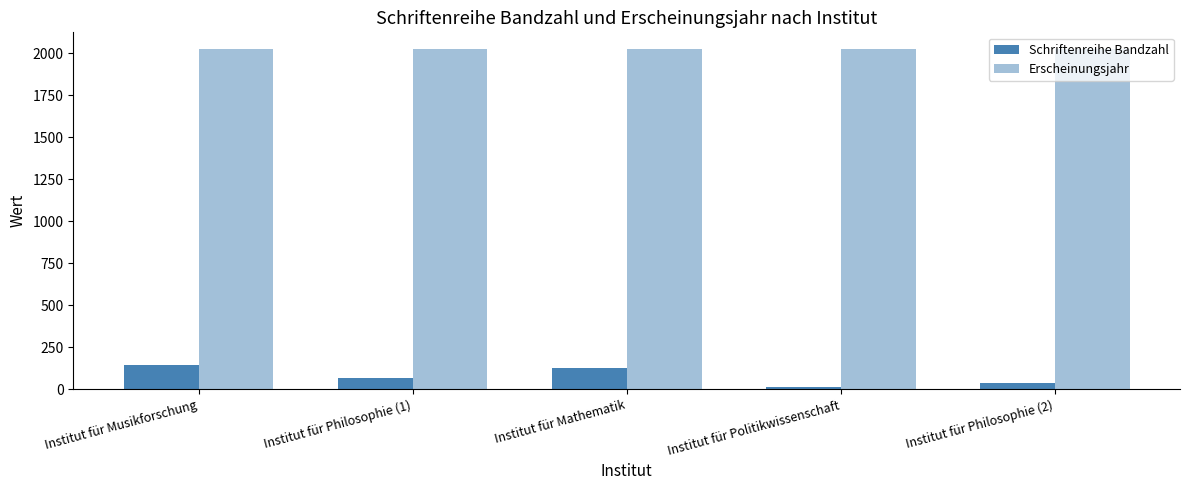

The Erscheinungsjahr series shows 3287 at Institut für Mathematik. True or false?

False